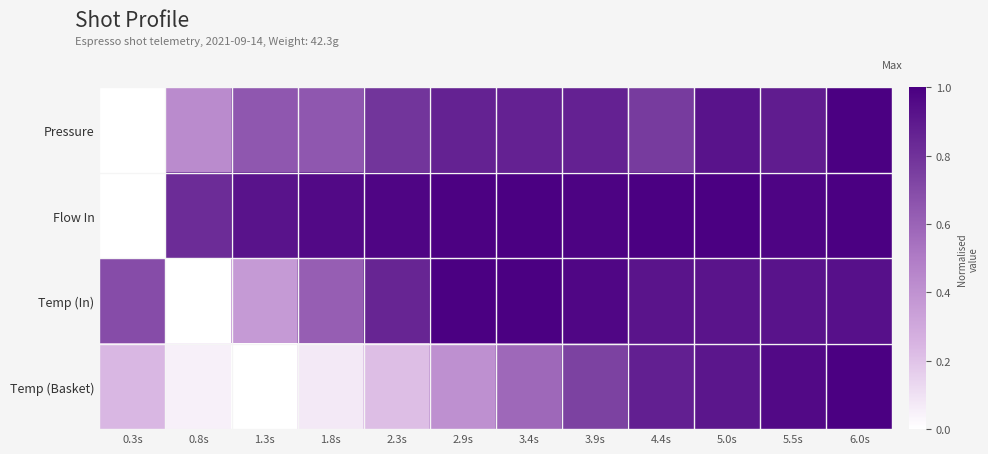

Between 3.4s and 5.0s, which series saw the biggest shift?

Temp (Basket)